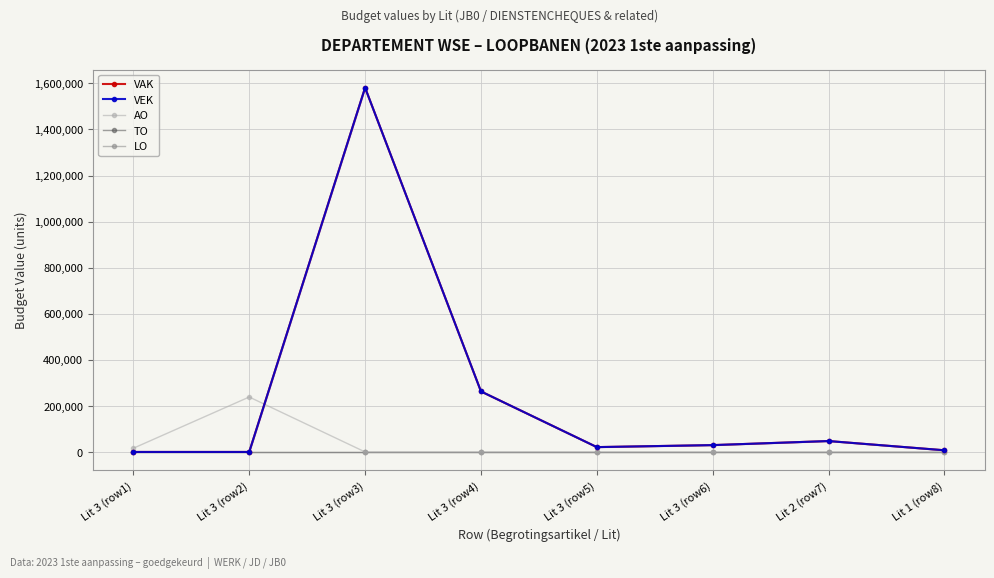

What are all the series names shown in the legend?

VAK, VEK, AO, TO, LO